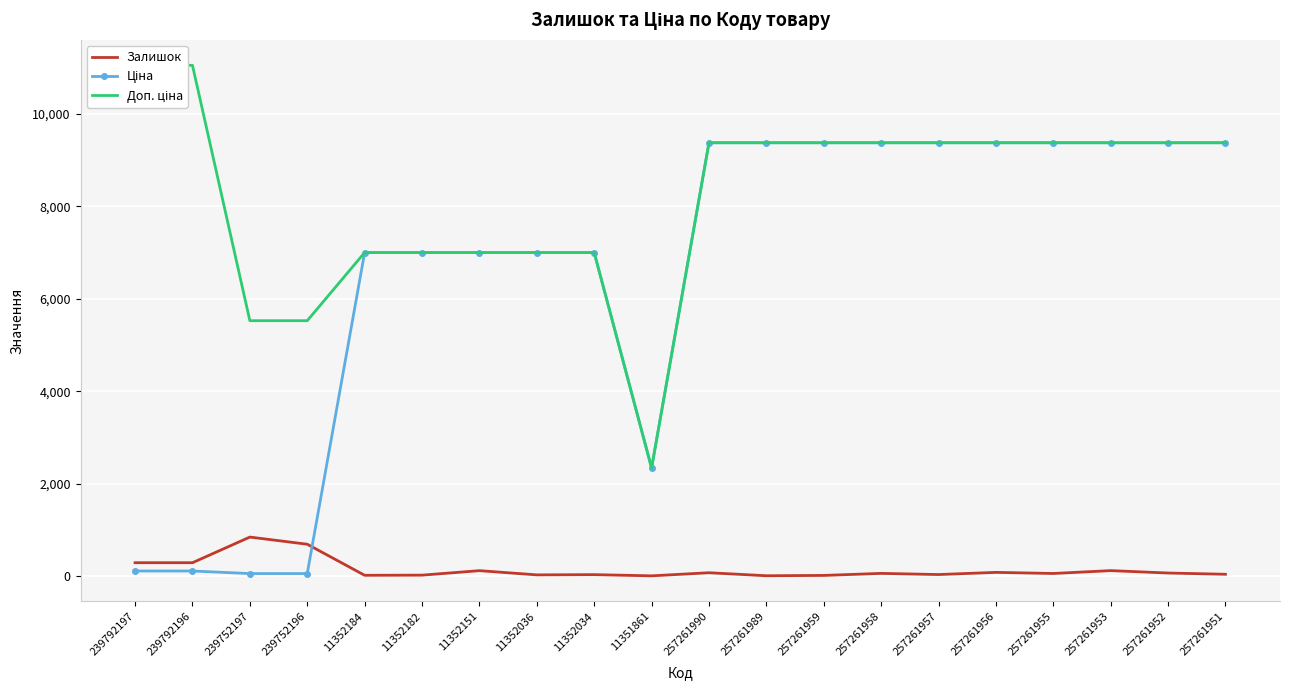

At which category is the sum across all series the highest?

257261953